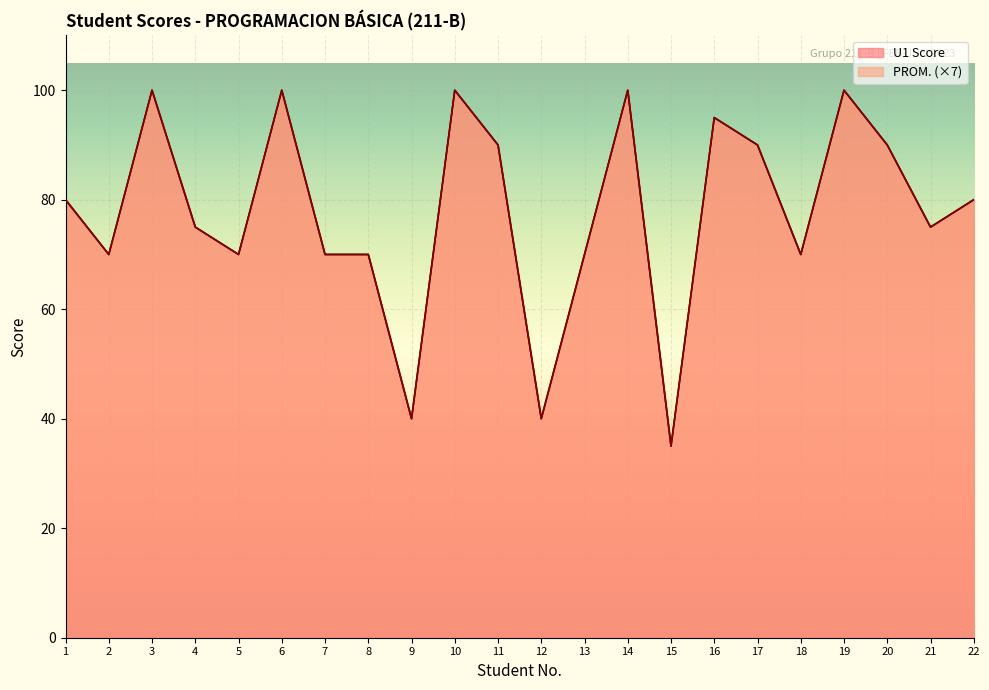

What are all the series names shown in the legend?

U1 Score, PROM.